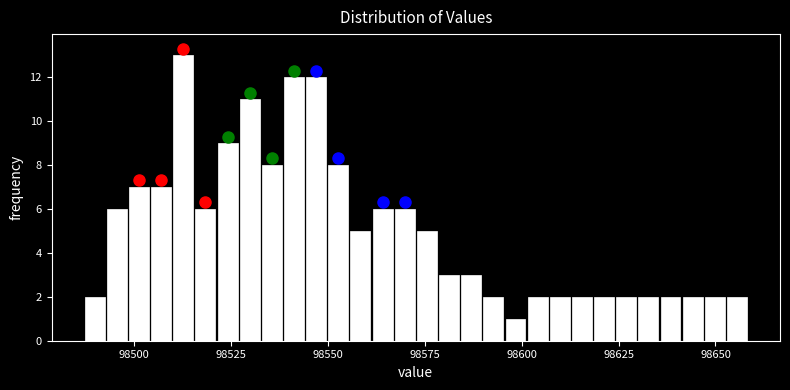

Read against the x-axis, roughly where is the centre of the tallest bar?

98515